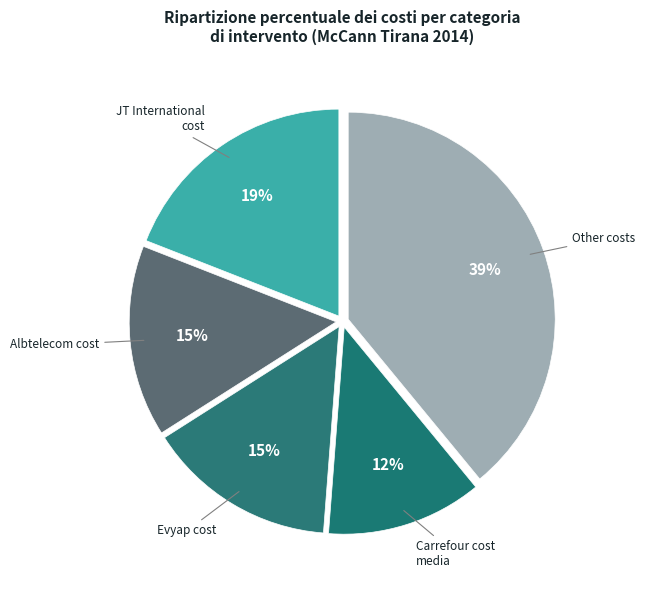

How many segments does this pie chart have?

5